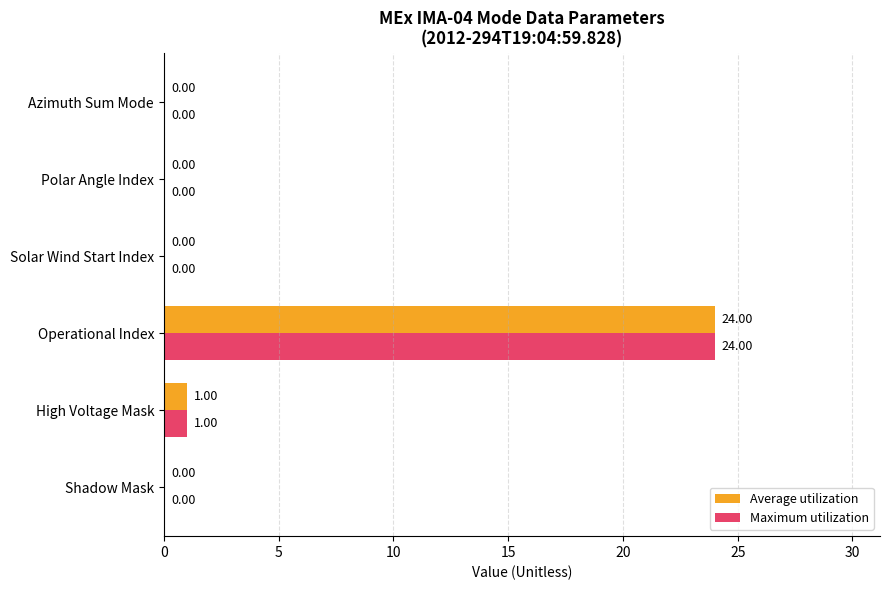

Which label corresponds to the largest value in the chart?

Operational Index